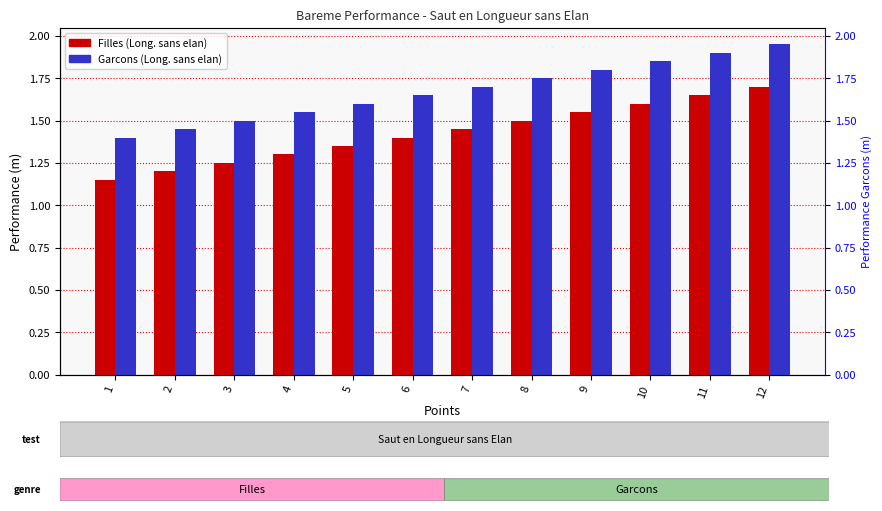

How many bars are there in total?

24